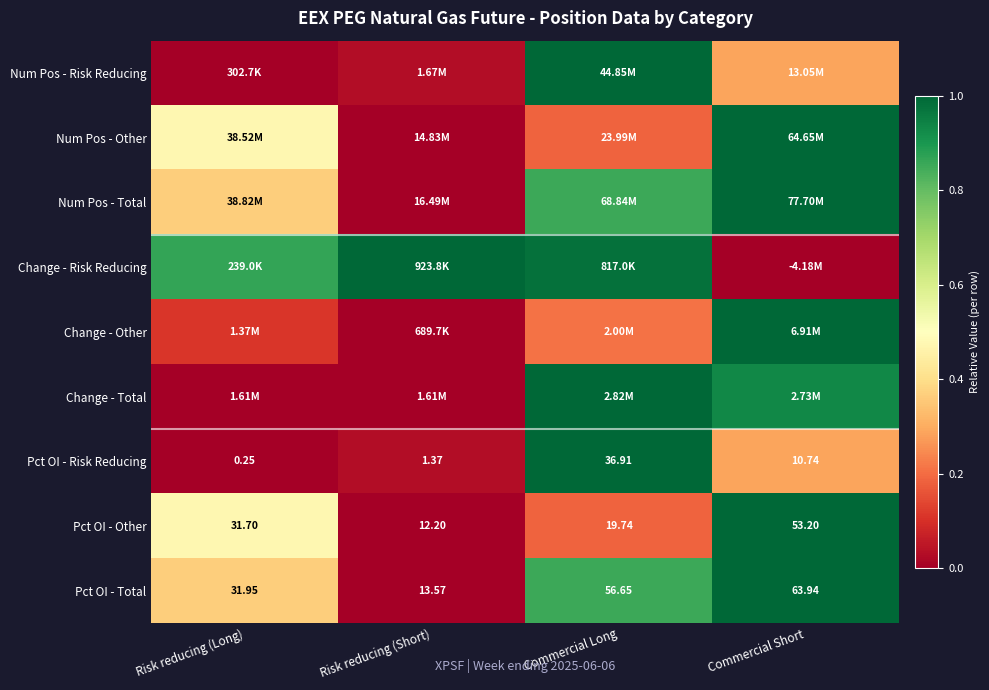

At which category is the sum across all series the highest?

Commercial Short